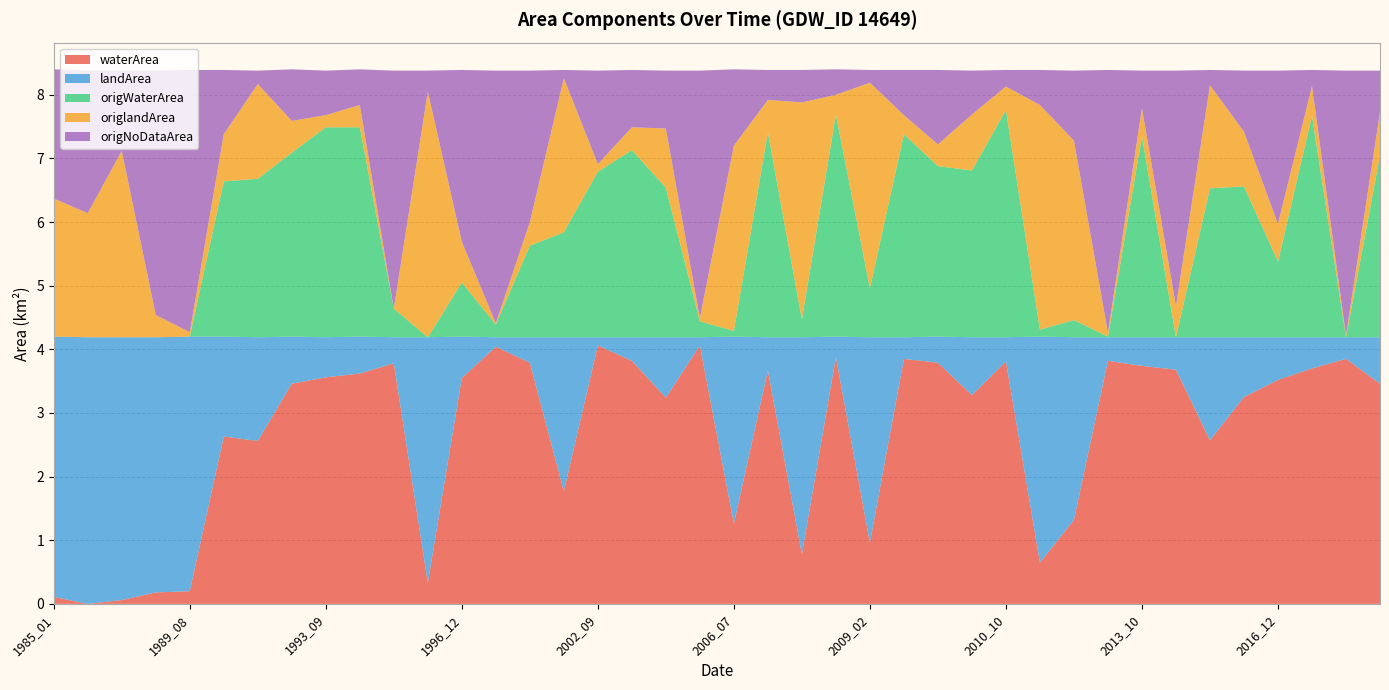

Reading right to left, list all the values displayed in this chart.

waterArea: 2017_12=3.5	2017_10=3.9	2017_09=3.7	2016_12=3.5	2016_08=3.2	2016_03=2.6	2015_08=3.7	2013_10=3.7	2012_08=3.8	2012_02=1.3	2011_03=0.7	2010_10=3.8	2010_05=3.3	2009_09=3.8	2009_08=3.9	2009_02=1.0	2008_09=3.9	2008_04=0.8	2007_11=3.7	2006_07=1.3	2005_10=4.1	2005_06=3.2	2004_01=3.8	2002_09=4.1	1999_03=1.8	1998_10=3.8	1997_11=4.0	1996_12=3.5	1995_03=0.3	1994_11=3.8	1994_10=3.6	1993_09=3.6	1993_08=3.5	1992_10=2.6	1992_08=2.6	1989_08=0.2	1988_08=0.2	1986_12=0.1	1986_05=0.0	1985_01=0.1
landArea: 2017_12=0.7	2017_10=0.3	2017_09=0.5	2016_12=0.7	2016_08=0.9	2016_03=1.6	2015_08=0.5	2013_10=0.5	2012_08=0.4	2012_02=2.9	2011_03=3.5	2010_10=0.4	2010_05=0.9	2009_09=0.4	2009_08=0.3	2009_02=3.2	2008_09=0.3	2008_04=3.4	2007_11=0.5	2006_07=2.9	2005_10=0.1	2005_06=0.9	2004_01=0.4	2002_09=0.1	1999_03=2.4	1998_10=0.4	1997_11=0.1	1996_12=0.7	1995_03=3.9	1994_11=0.4	1994_10=0.6	1993_09=0.6	1993_08=0.7	1992_10=1.6	1992_08=1.6	1989_08=4.0	1988_08=4.0	1986_12=4.1	1986_05=4.2	1985_01=4.1
origWaterArea: 2017_12=2.9	2017_10=0.0	2017_09=3.5	2016_12=1.2	2016_08=2.4	2016_03=2.3	2015_08=0.0	2013_10=3.2	2012_08=0.0	2012_02=0.3	2011_03=0.1	2010_10=3.6	2010_05=2.6	2009_09=2.7	2009_08=3.2	2009_02=0.8	2008_09=3.5	2008_04=0.3	2007_11=3.2	2006_07=0.1	2005_10=0.2	2005_06=2.4	2004_01=2.9	2002_09=2.6	1999_03=1.6	1998_10=1.4	1997_11=0.2	1996_12=0.8	1995_03=0.0	1994_11=0.5	1994_10=3.3	1993_09=3.3	1993_08=2.9	1992_10=2.5	1992_08=2.4	1989_08=0.0	1988_08=0.0	1986_12=0.0	1986_05=0.0	1985_01=0.0
origlandArea: 2017_12=0.7	2017_10=0.0	2017_09=0.5	2016_12=0.6	2016_08=0.9	2016_03=1.6	2015_08=0.5	2013_10=0.4	2012_08=0.1	2012_02=2.8	2011_03=3.5	2010_10=0.4	2010_05=0.9	2009_09=0.3	2009_08=0.3	2009_02=3.2	2008_09=0.3	2008_04=3.4	2007_11=0.5	2006_07=2.9	2005_10=0.1	2005_06=0.9	2004_01=0.4	2002_09=0.1	1999_03=2.4	1998_10=0.4	1997_11=0.0	1996_12=0.6	1995_03=3.9	1994_11=0.0	1994_10=0.3	1993_09=0.2	1993_08=0.5	1992_10=1.5	1992_08=0.7	1989_08=0.1	1988_08=0.3	1986_12=2.9	1986_05=1.9	1985_01=2.2
origNoDataArea: 2017_12=0.7	2017_10=4.2	2017_09=0.2	2016_12=2.4	2016_08=1.0	2016_03=0.2	2015_08=3.7	2013_10=0.6	2012_08=4.1	2012_02=1.1	2011_03=0.6	2010_10=0.3	2010_05=0.7	2009_09=1.2	2009_08=0.7	2009_02=0.2	2008_09=0.4	2008_04=0.5	2007_11=0.5	2006_07=1.2	2005_10=3.9	2005_06=0.9	2004_01=0.9	2002_09=1.5	1999_03=0.1	1998_10=2.4	1997_11=4.0	1996_12=2.7	1995_03=0.3	1994_11=3.7	1994_10=0.6	1993_09=0.7	1993_08=0.8	1992_10=0.2	1992_08=1.0	1989_08=4.1	1988_08=3.8	1986_12=1.3	1986_05=2.2	1985_01=2.0